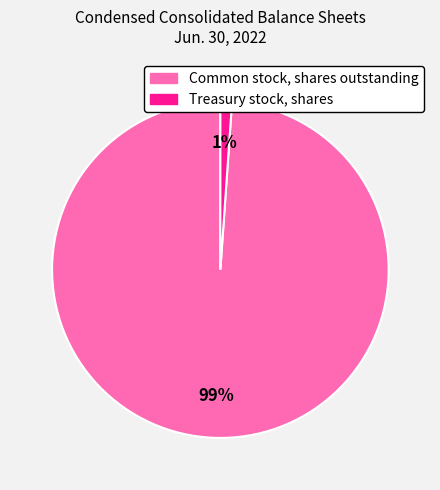

How many slices are in this pie chart?

2